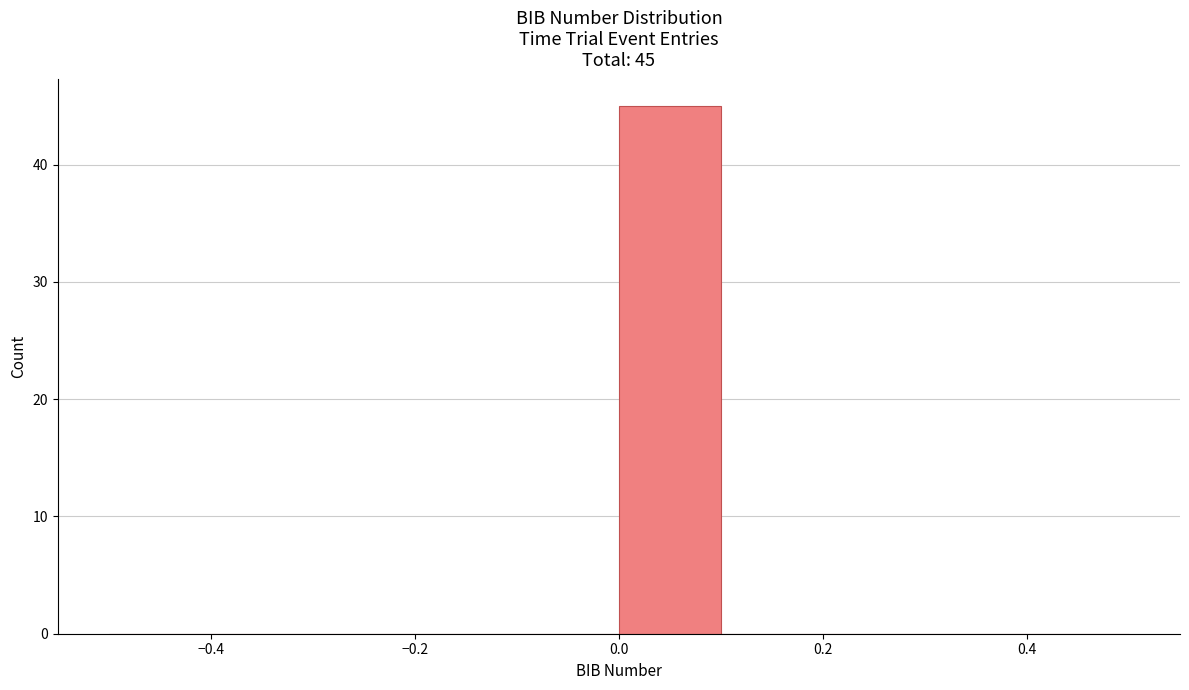

Over which range of the x-axis is the bar tallest?

0.0 to 0.1